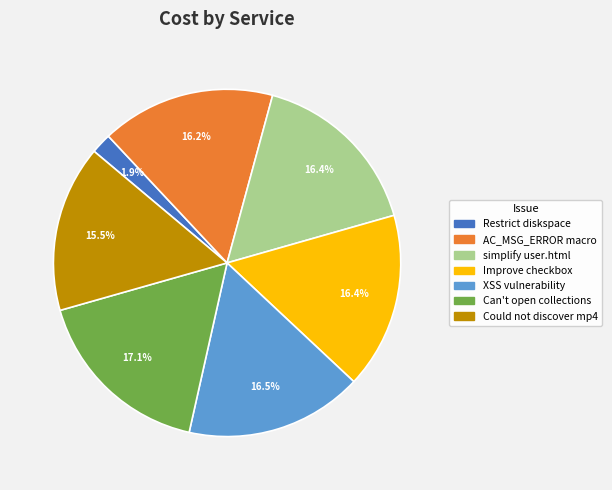

Does any single category account for the majority?

No